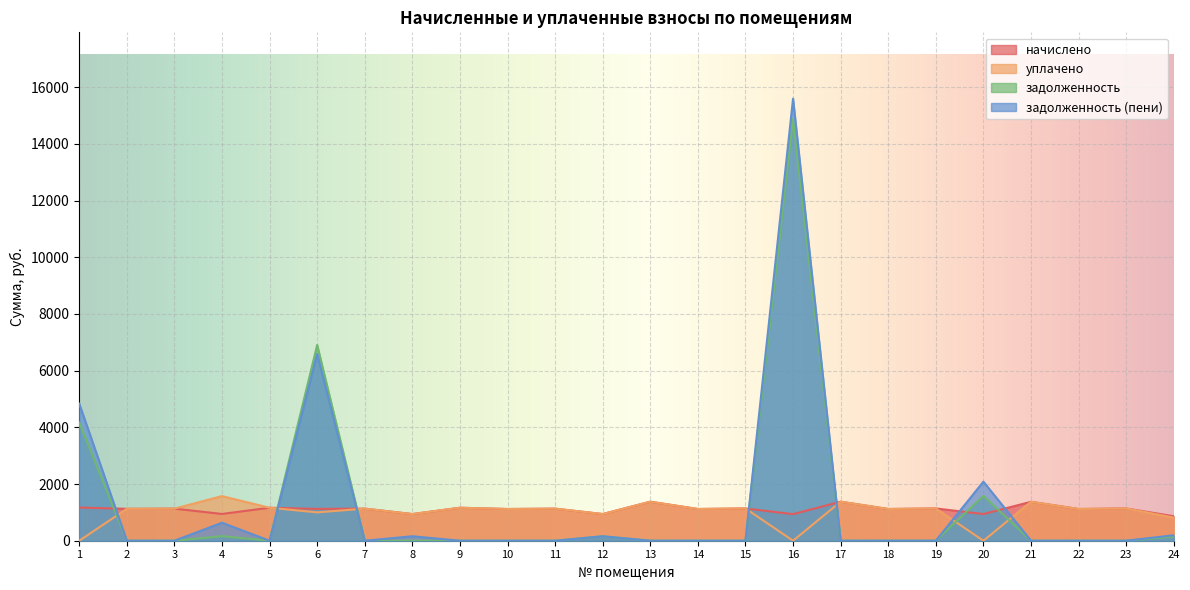

How many categories are shown in the chart?

24